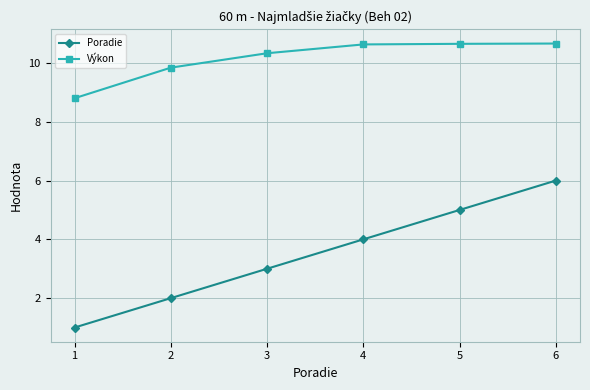

What are all the series names shown in the legend?

Poradie, Výkon